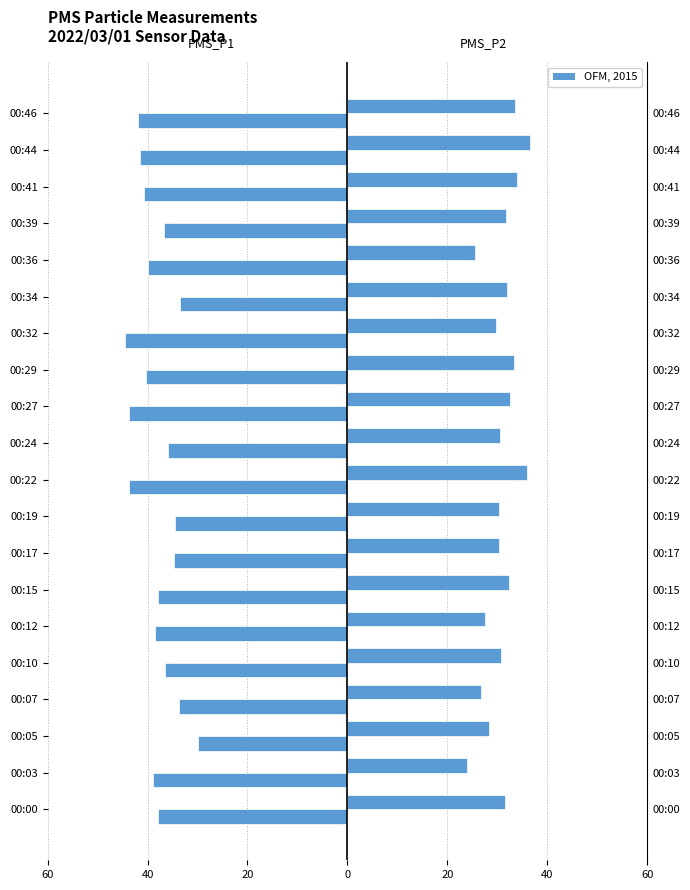

The PMS_P2 series shows 54.7 at 00:15. True or false?

False